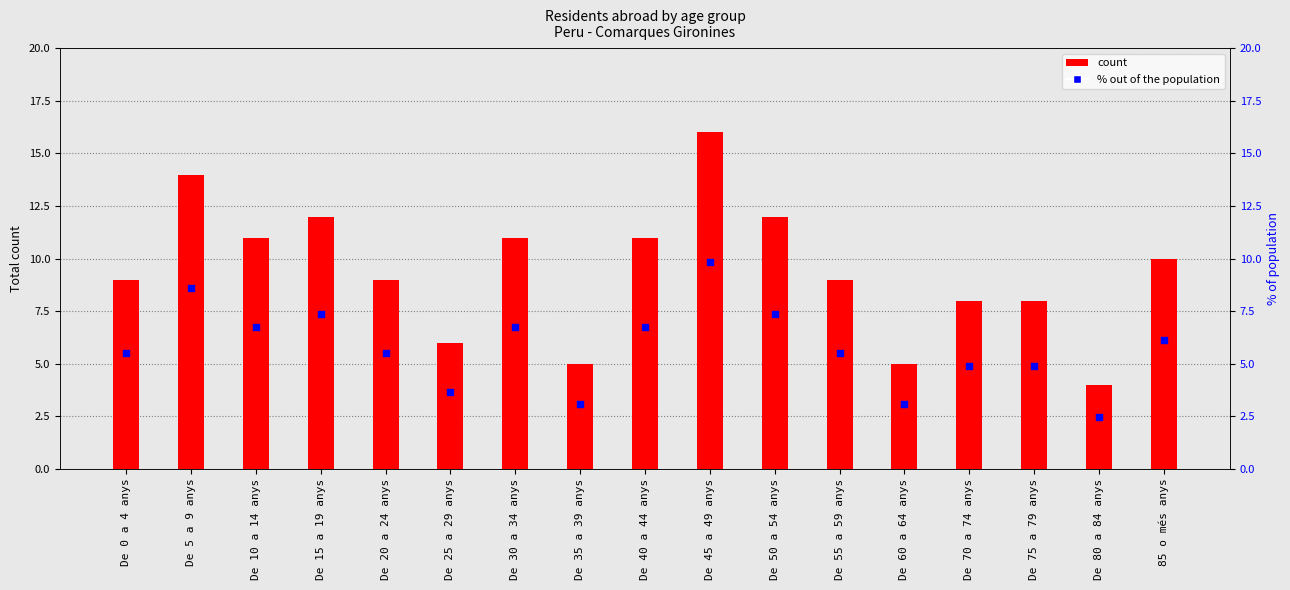

At how many categories does at least one series exceed 14?

1